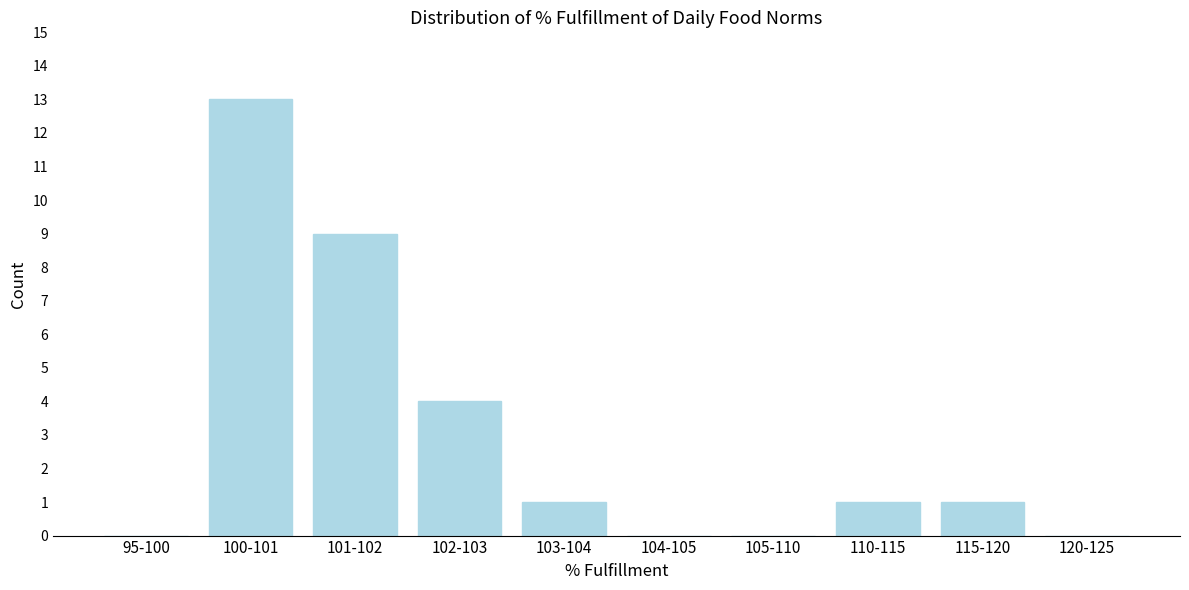

Reading right to left, transcribe all the data shown in this chart.

120-125=0	115-120=1	110-115=1	105-110=0	104-105=0	103-104=1	102-103=4	101-102=9	100-101=13	95-100=0